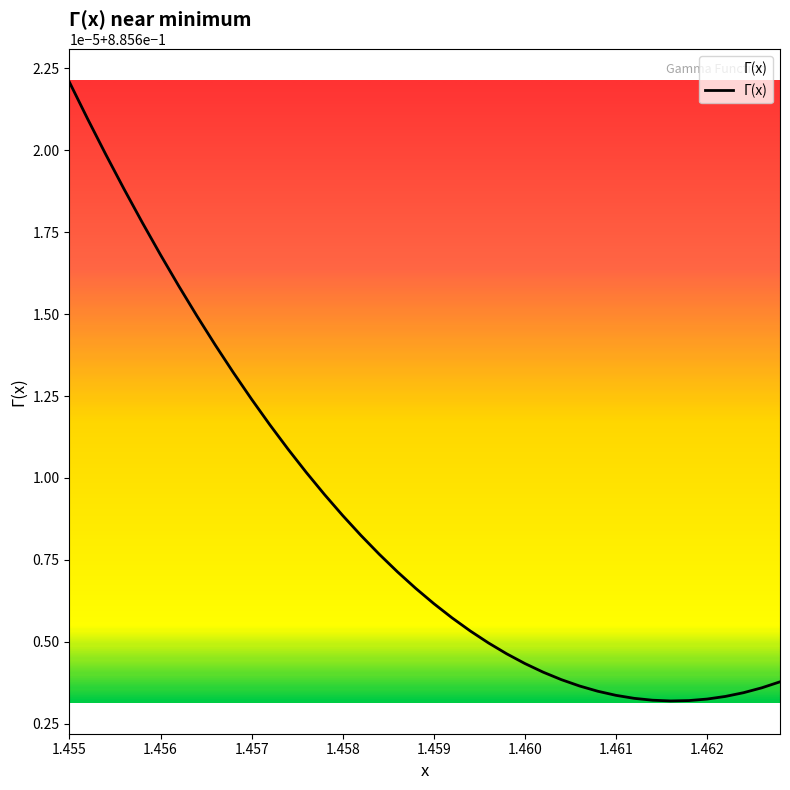

Does the chart display data point markers on the line(s)?

No